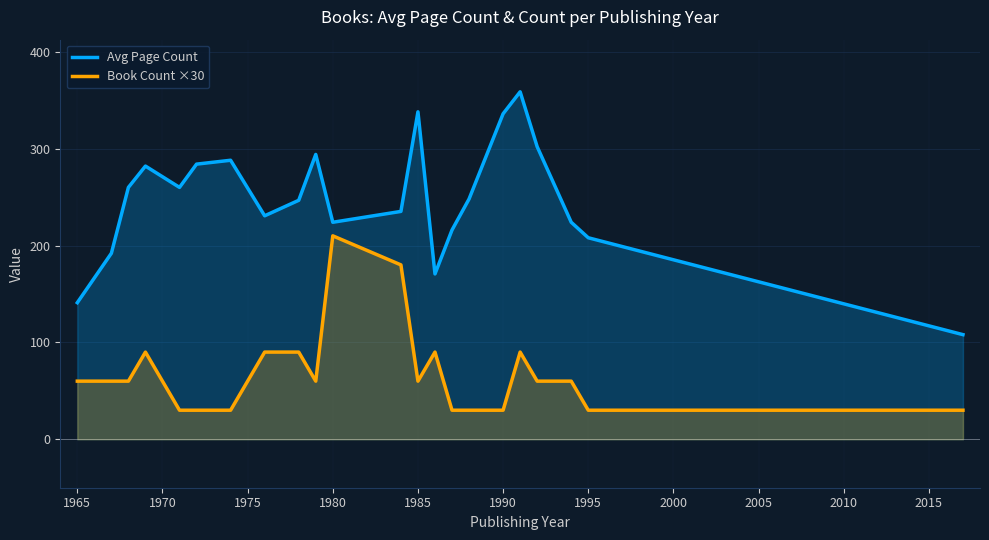

Which series has the widest spread of values?

Avg Page Count